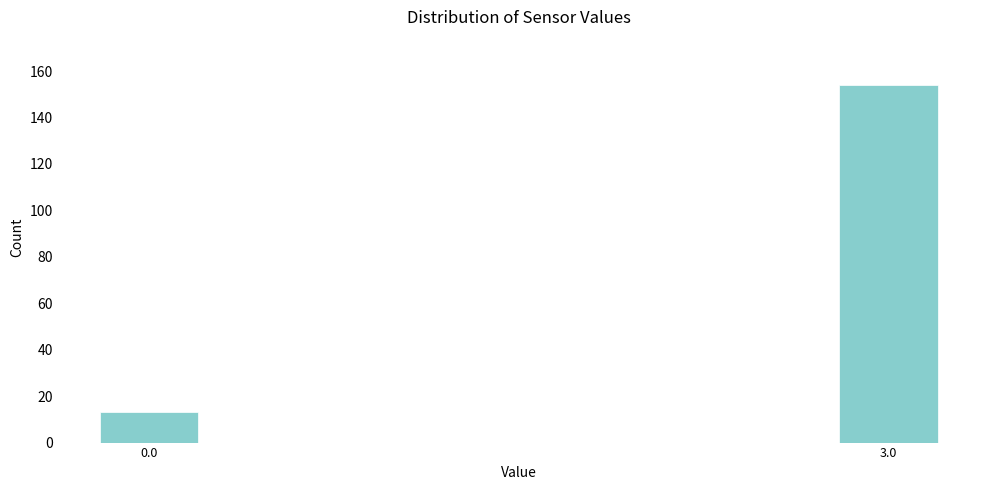

Reading left to right, extract all data points from this chart.

13	154